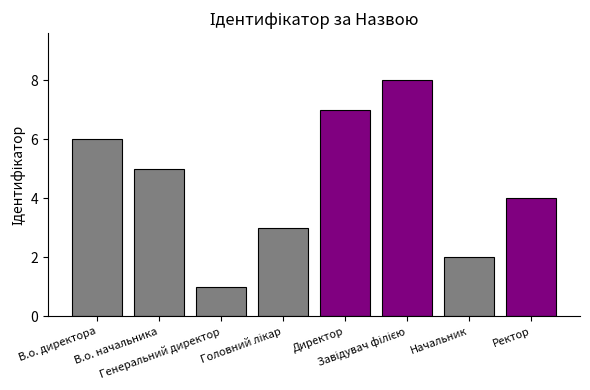

Approximately how many times larger is the value at В.о. начальника compared to Директор?

0.7